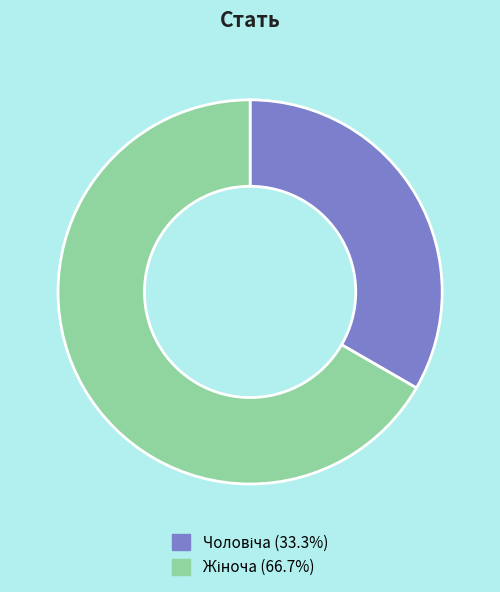

Does any single category account for the majority?

Yes